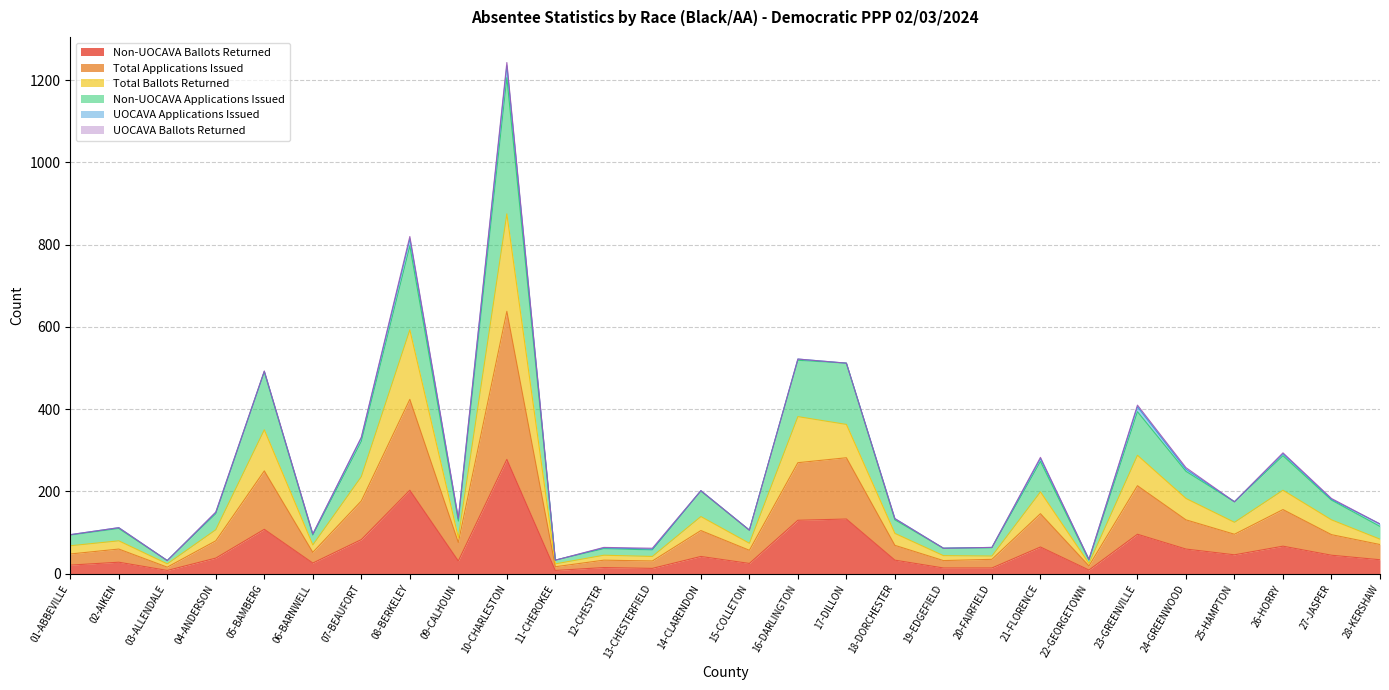

Does the chart display data point markers on the line(s)?

No